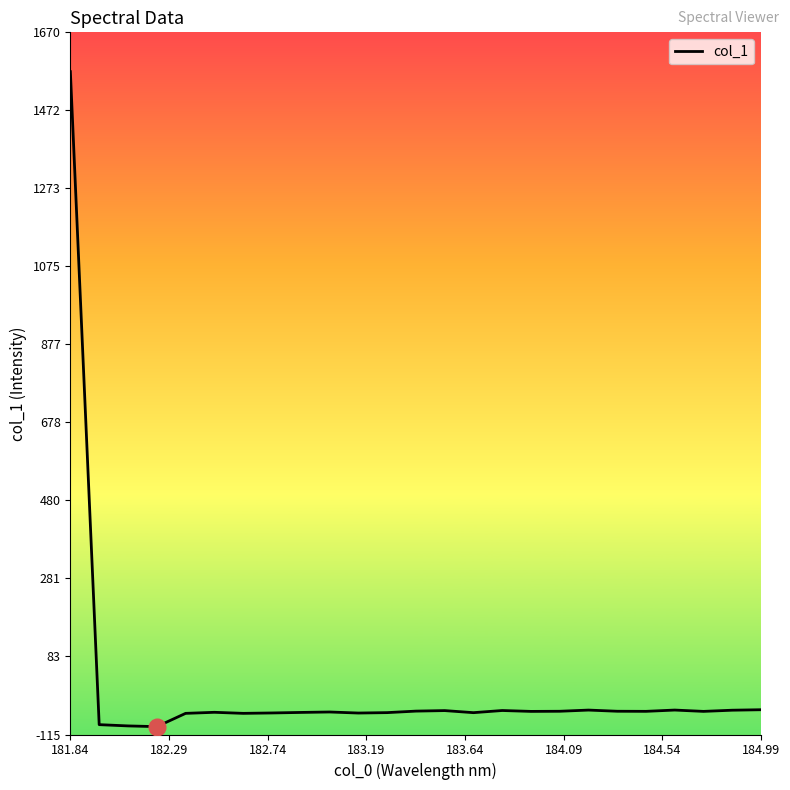

What is the maximum value shown in the chart?

1570.0